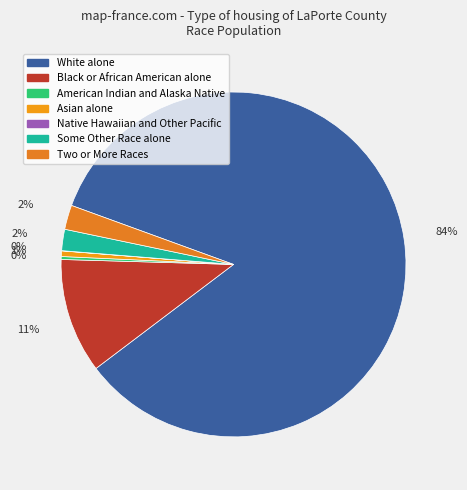

Does any single category account for the majority?

Yes